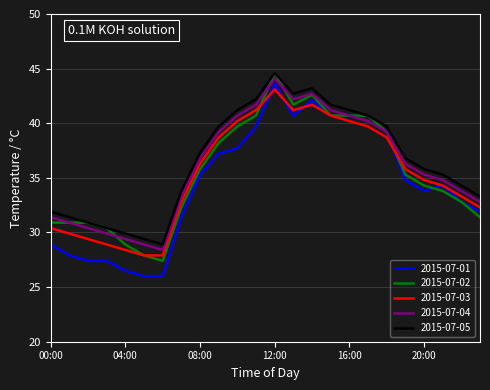

What is the maximum value for 2015-07-04?

44.1